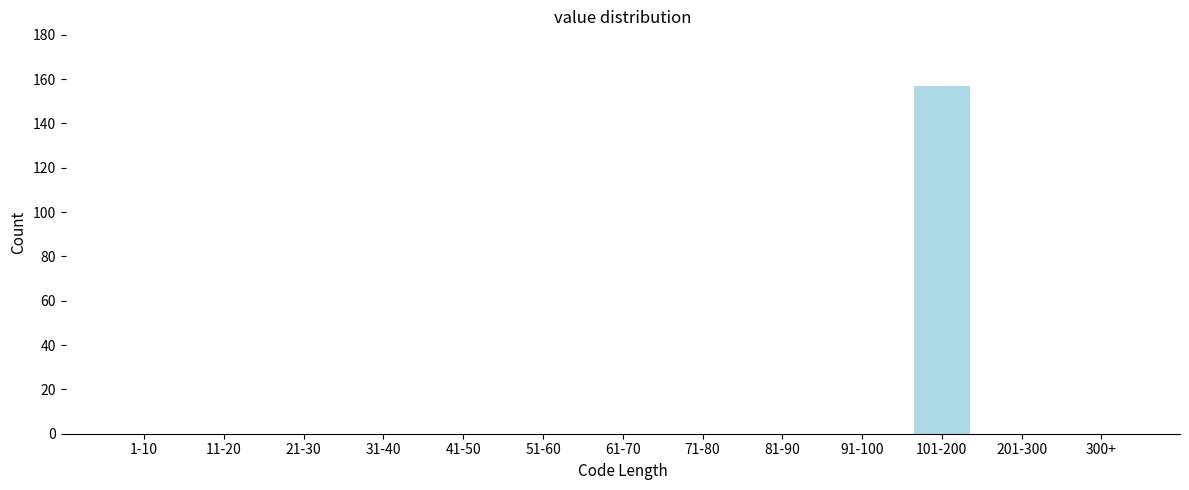

Reading right to left, list all the values displayed in this chart.

300+=0	201-300=0	101-200=157	91-100=0	81-90=0	71-80=0	61-70=0	51-60=0	41-50=0	31-40=0	21-30=0	11-20=0	1-10=0